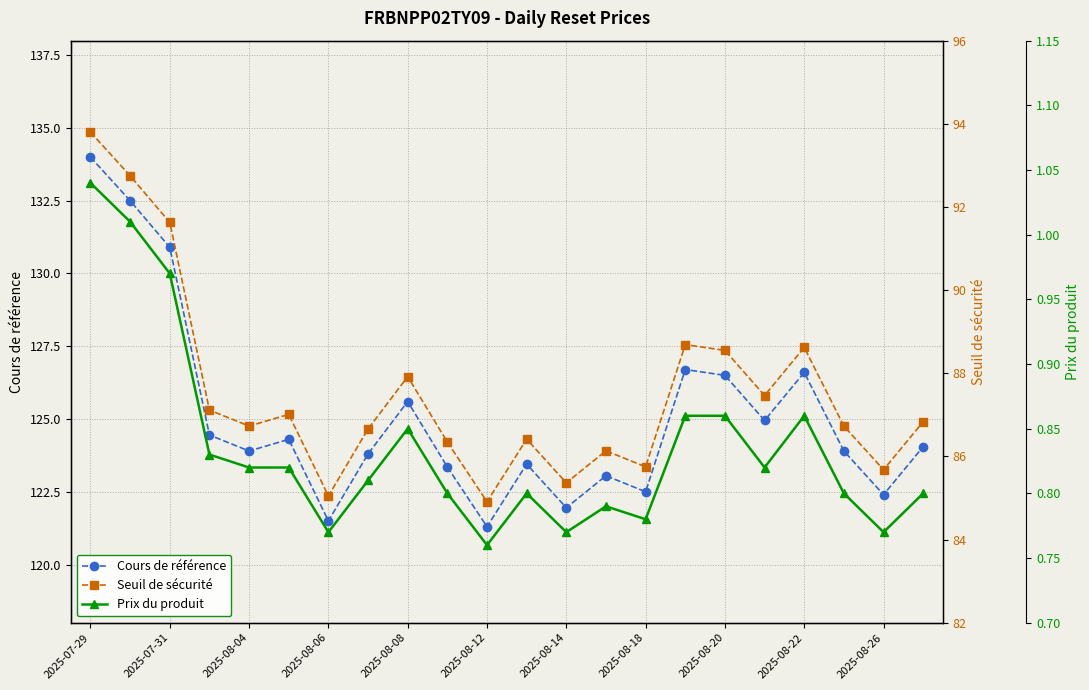

At which label does Cours de référence reach its peak?

2025-07-29